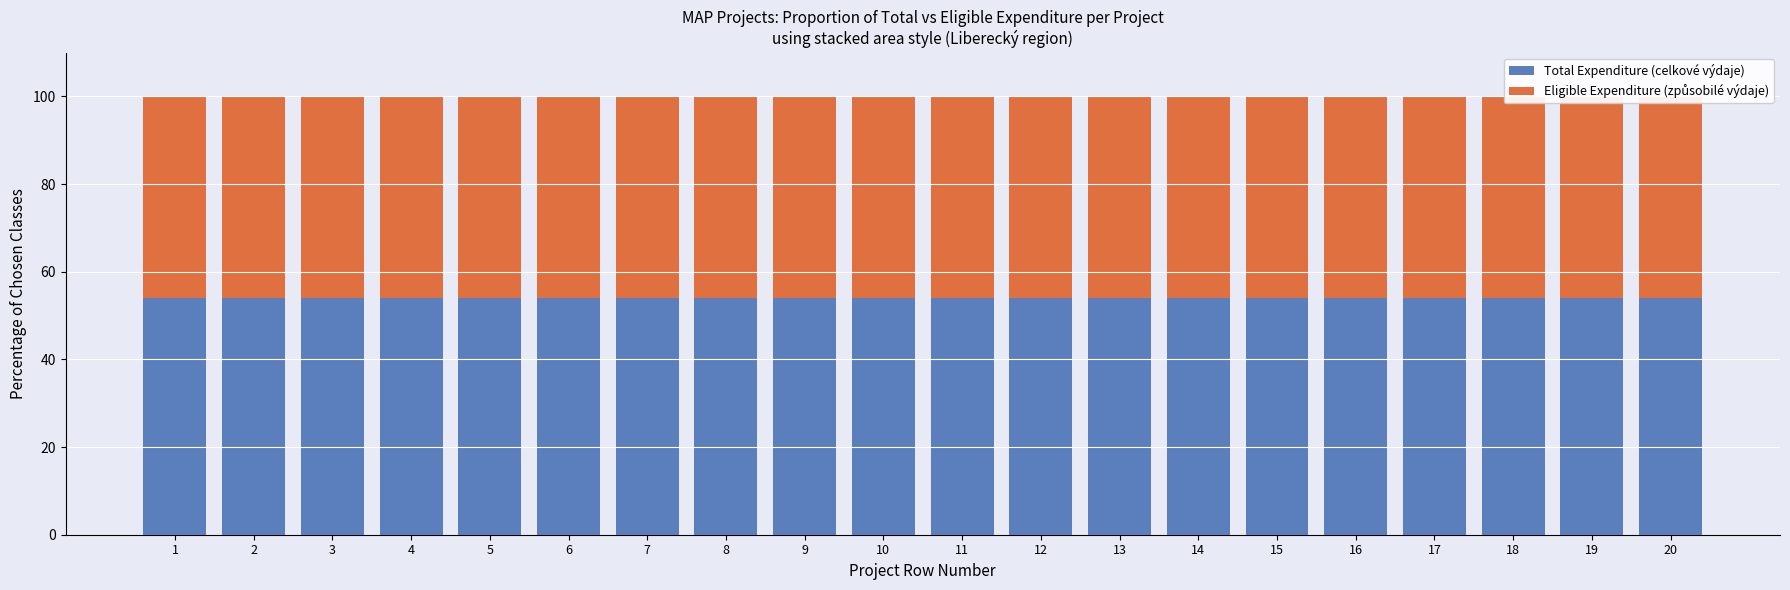

At which label does Eligible Expenditure (způsobilé výdaje) reach its minimum?

1